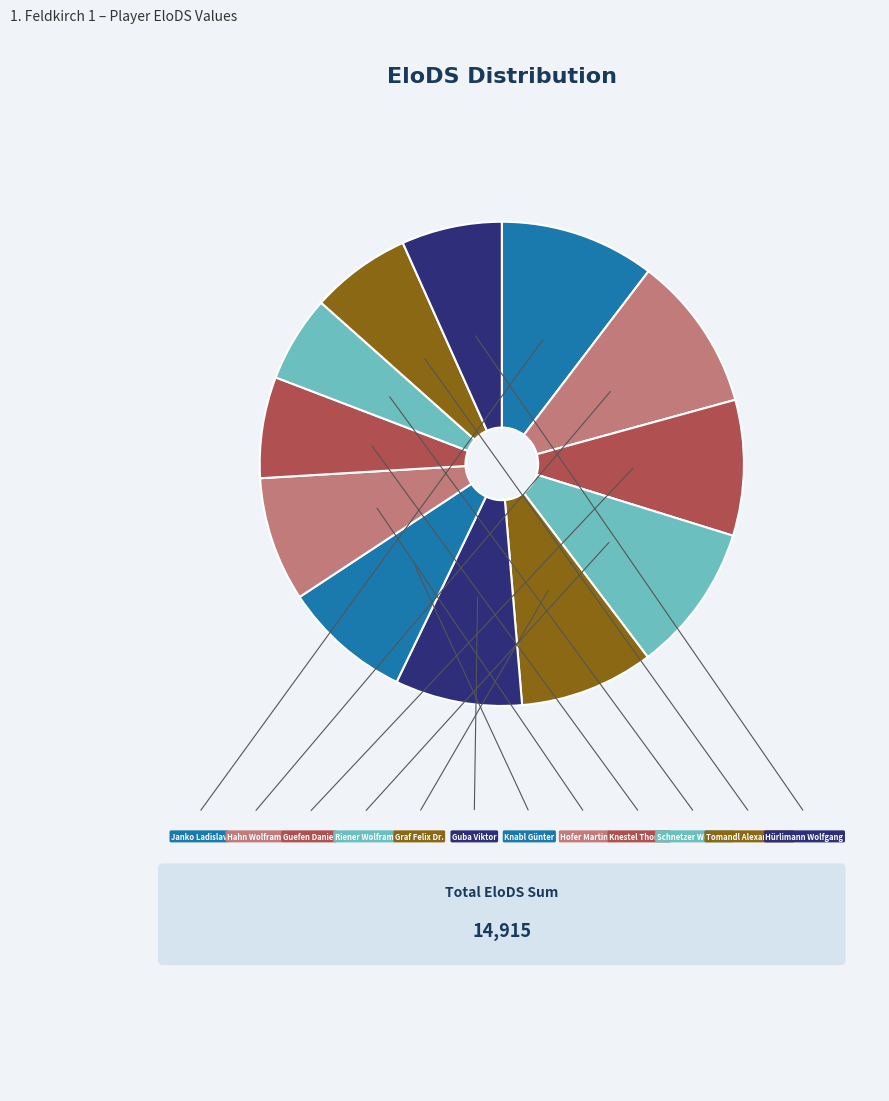

Which slice is the smallest?

Schnetzer Wolfgang